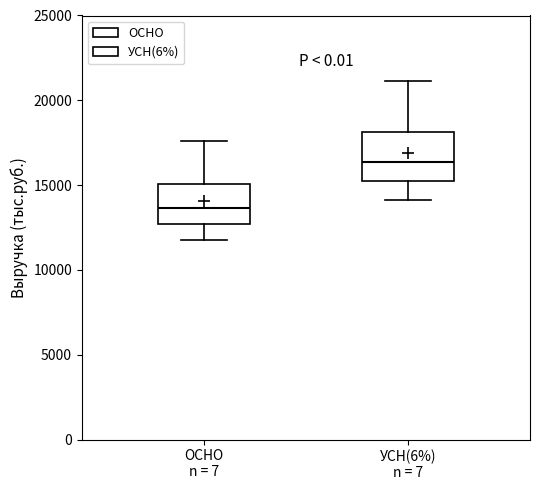

Reading left to right, transcribe this box plot: for each box, give where its median line is, the range the box spans, and where its two whiskers end, as read against the y-axis. The values are not printed on the chart, so give them approximately, as read against the axis.

ОСНО n = 7: median 13500, box 12500 to 15000, whiskers 12000 to 17500
УСН(6%) n = 7: median 16500, box 15500 to 18000, whiskers 14000 to 21000